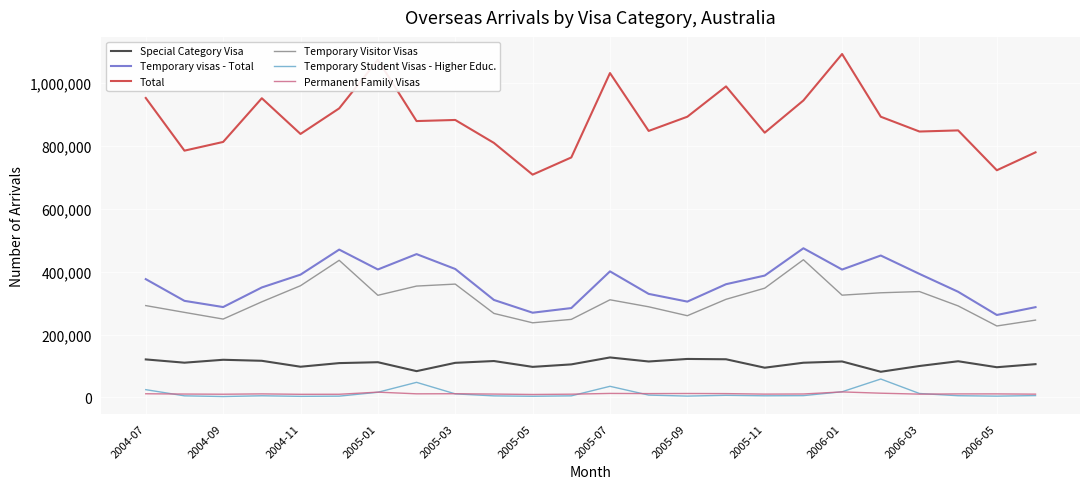

True or false: Temporary Visitor Visas and Permanent Family Visas cross at least once.

False